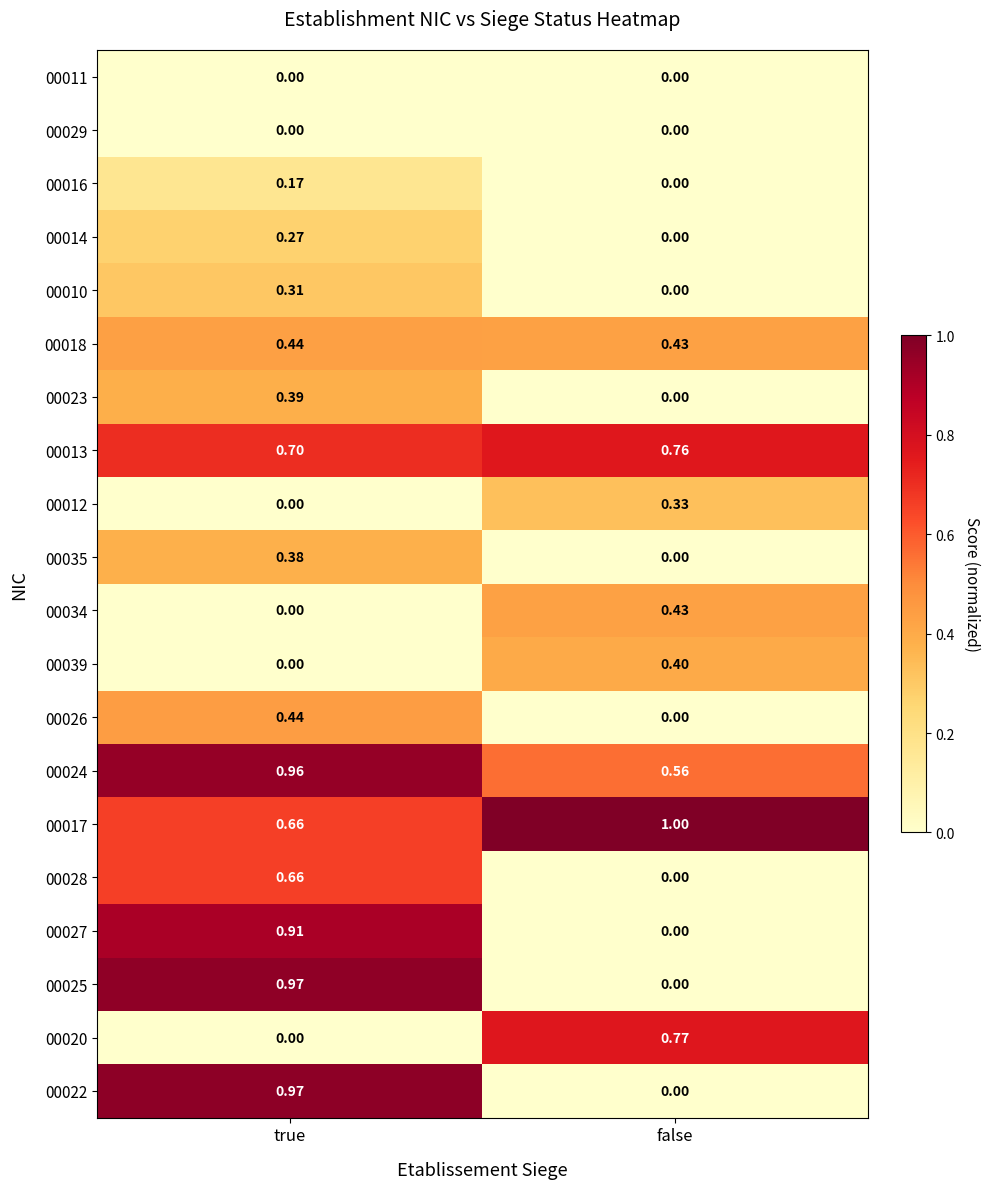

At which category is the sum across all series the highest?

true